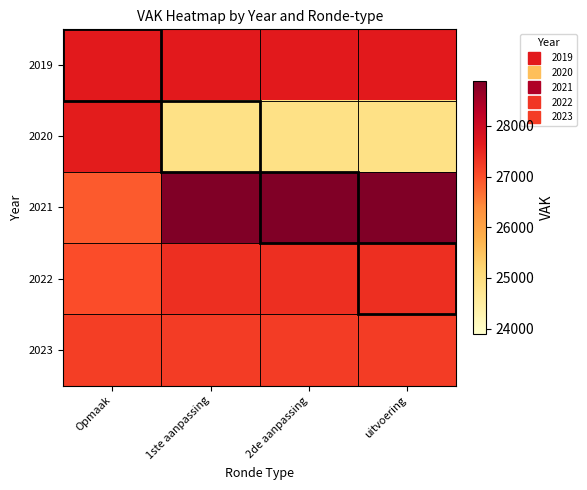

Reading right to left, what are all the values shown in this chart?

2019: uitvoering=27659	2de aanpassing=27659	1ste aanpassing=27659	Opmaak=27659
2020: uitvoering=24886	2de aanpassing=24886	1ste aanpassing=24886	Opmaak=27607
2021: uitvoering=28893	2de aanpassing=28893	1ste aanpassing=28892	Opmaak=26883
2022: uitvoering=27386	2de aanpassing=27386	1ste aanpassing=27386	Opmaak=27021
2023: uitvoering=27226	2de aanpassing=27226	1ste aanpassing=27226	Opmaak=27203